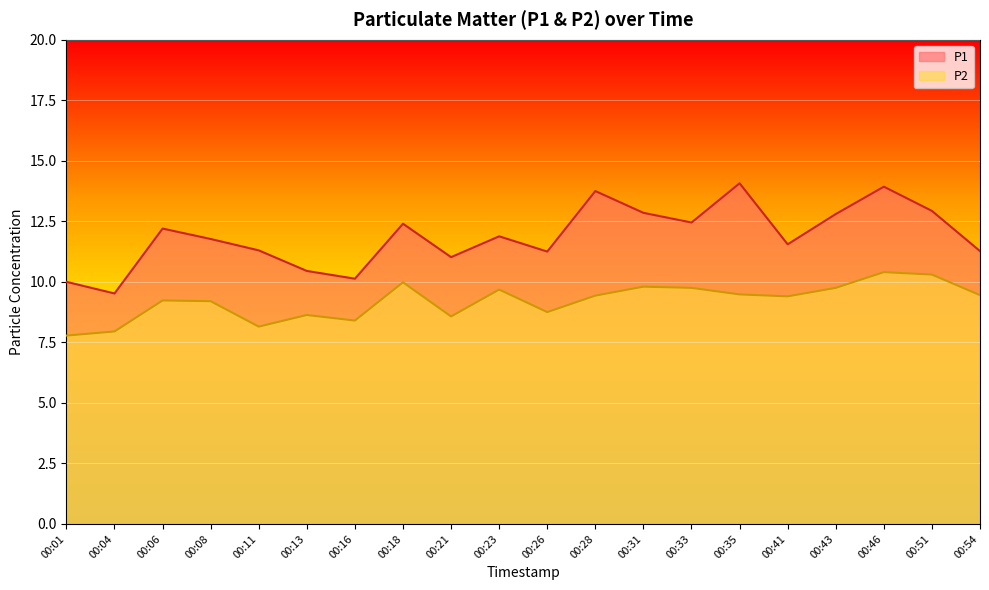

What is the total value across all series at 00:51?

23.2